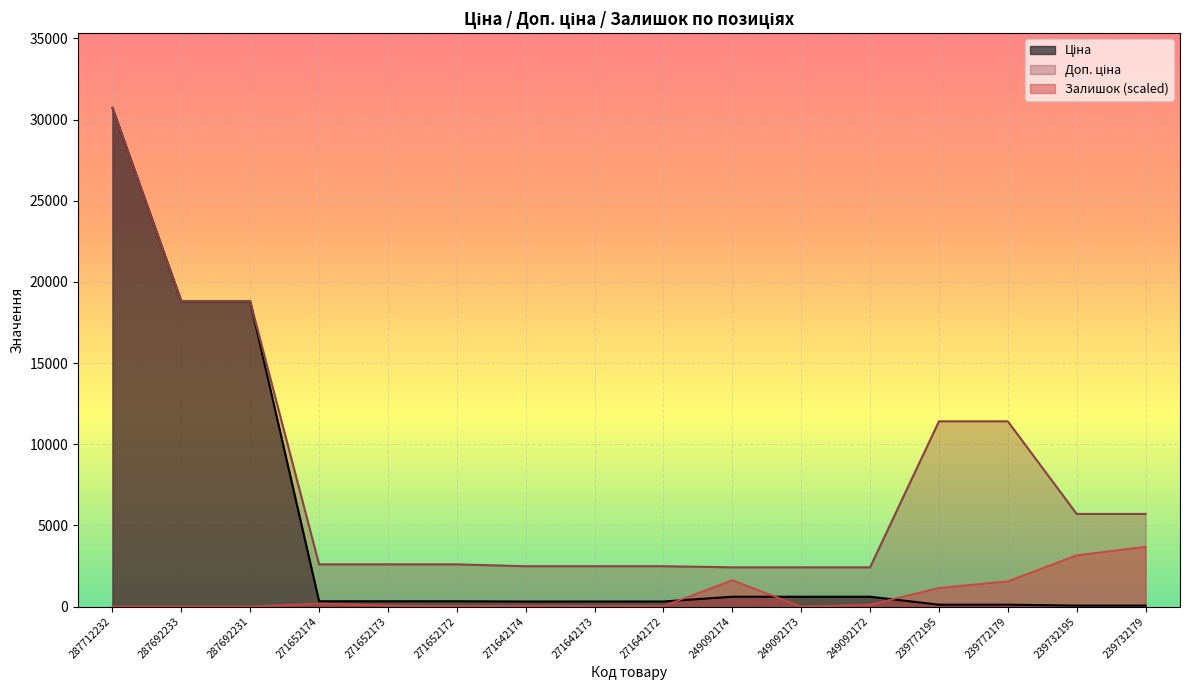

What is the difference between the highest and lowest values at 271652174?

2415.6